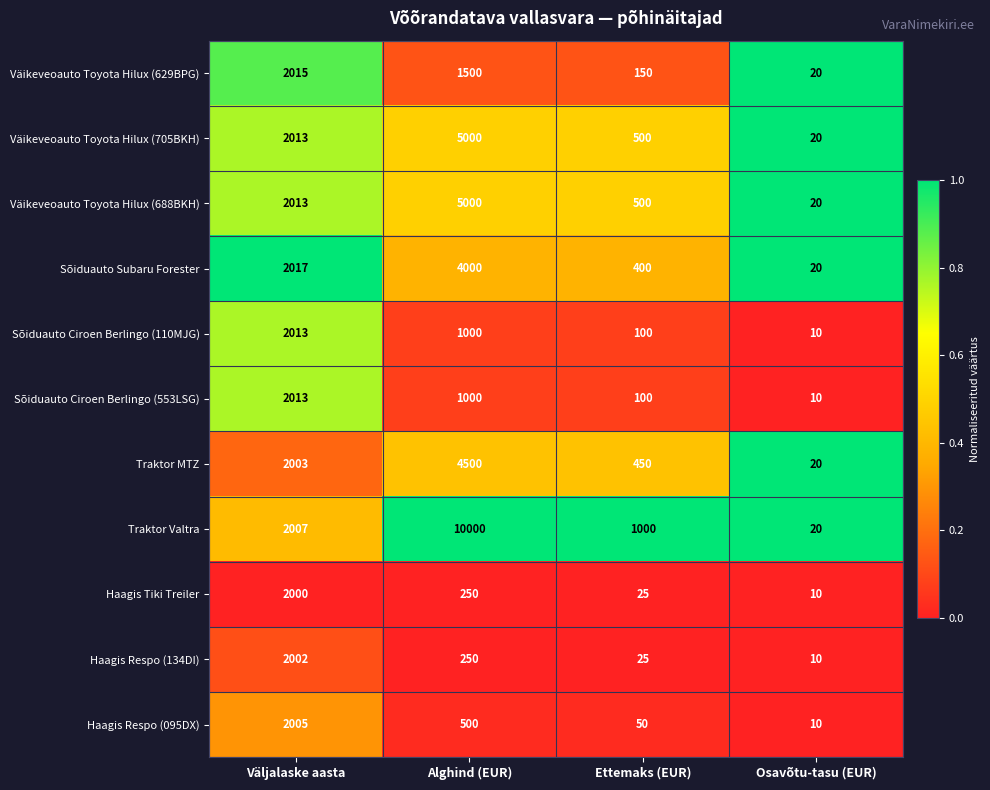

Rank the categories by Sõiduauto Ciroen Berlingo (110MJG) value from highest to lowest.

Väljalaske aasta, Alghind (EUR), Ettemaks (EUR), Osavõtu-tasu (EUR)